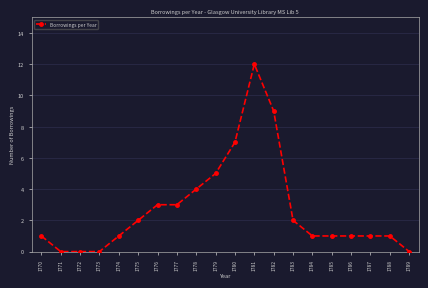

Which label corresponds to the largest value in the chart?

1781